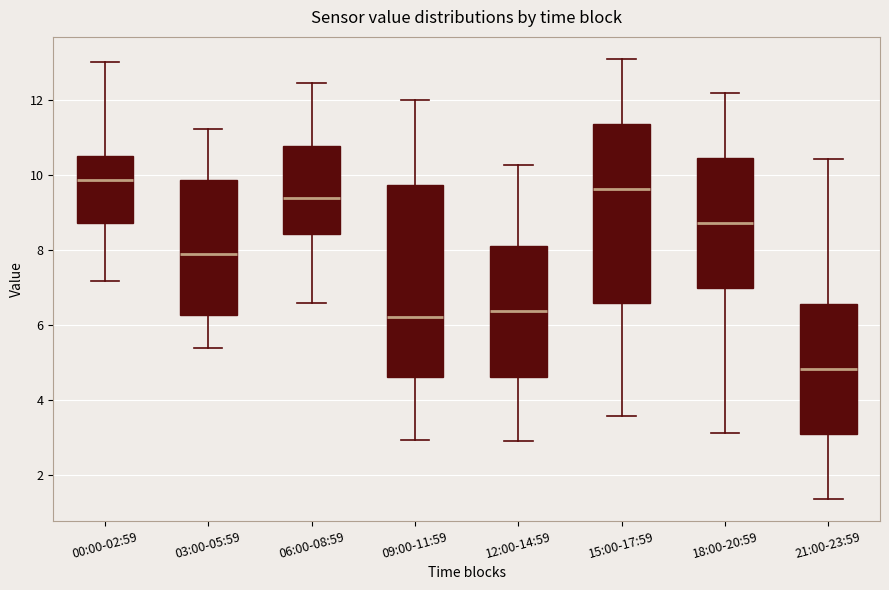

Reading left to right, read every box against the y-axis: the position of its median line, the range the box covers, and the ends of its whiskers. The values are not printed on the chart, so give them approximately, as read against the axis.

00:00-02:59: median 9.8, box 8.8 to 10.6, whiskers 7.2 to 13.0
03:00-05:59: median 8.0, box 6.2 to 9.8, whiskers 5.4 to 11.2
06:00-08:59: median 9.4, box 8.4 to 10.8, whiskers 6.6 to 12.4
09:00-11:59: median 6.2, box 4.6 to 9.8, whiskers 3.0 to 12.0
12:00-14:59: median 6.4, box 4.6 to 8.2, whiskers 3.0 to 10.2
15:00-17:59: median 9.6, box 6.6 to 11.4, whiskers 3.6 to 13.2
18:00-20:59: median 8.8, box 7.0 to 10.4, whiskers 3.2 to 12.2
21:00-23:59: median 4.8, box 3.2 to 6.6, whiskers 1.4 to 10.4